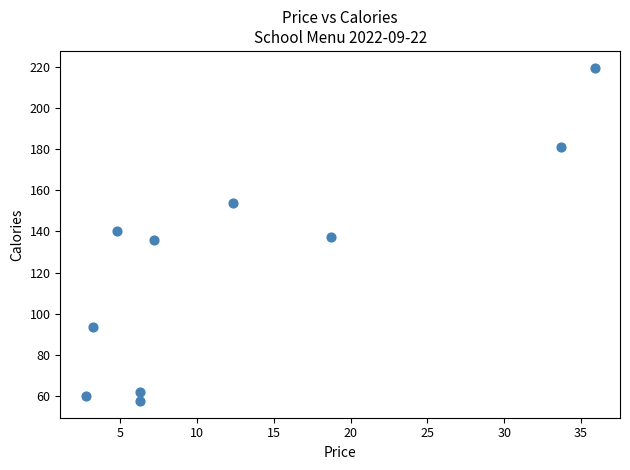

What is the average Y value?

124.1